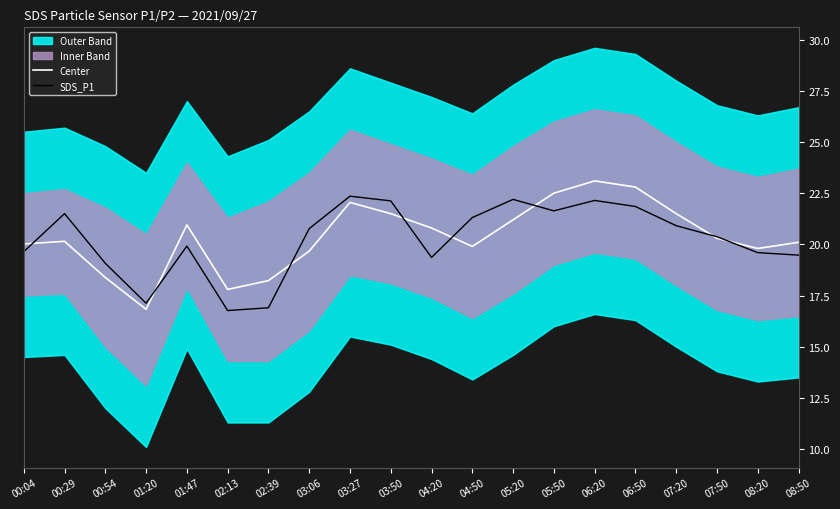

Reading right to left, list all the values displayed in this chart.

Center: 08:50=20.1	08:20=19.8	07:50=20.3	07:20=21.5	06:50=22.8	06:20=23.1	05:50=22.5	05:20=21.2	04:50=19.9	04:20=20.8	03:50=21.5	03:27=22.1	03:06=19.7	02:39=18.2	02:13=17.8	01:47=20.9	01:20=16.8	00:54=18.4	00:29=20.1	00:04=20.0
SDS_P1: 08:50=19.5	08:20=19.6	07:50=20.4	07:20=20.9	06:50=21.9	06:20=22.1	05:50=21.6	05:20=22.2	04:50=21.3	04:20=19.4	03:50=22.1	03:27=22.4	03:06=20.8	02:39=16.9	02:13=16.8	01:47=19.9	01:20=17.1	00:54=19.1	00:29=21.5	00:04=19.6